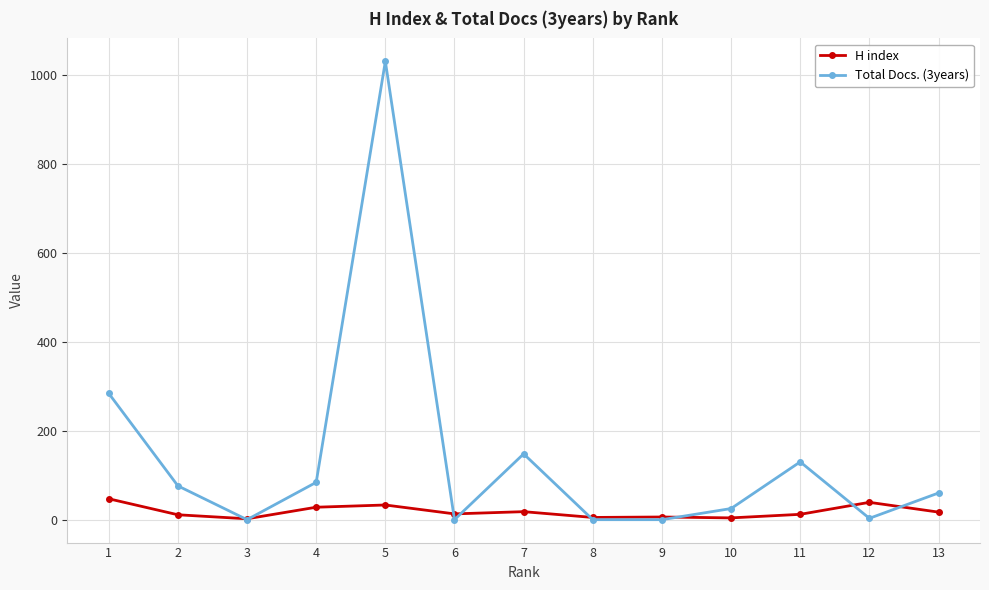

How many interior local peaks does the Total Docs. (3years) series have?

3